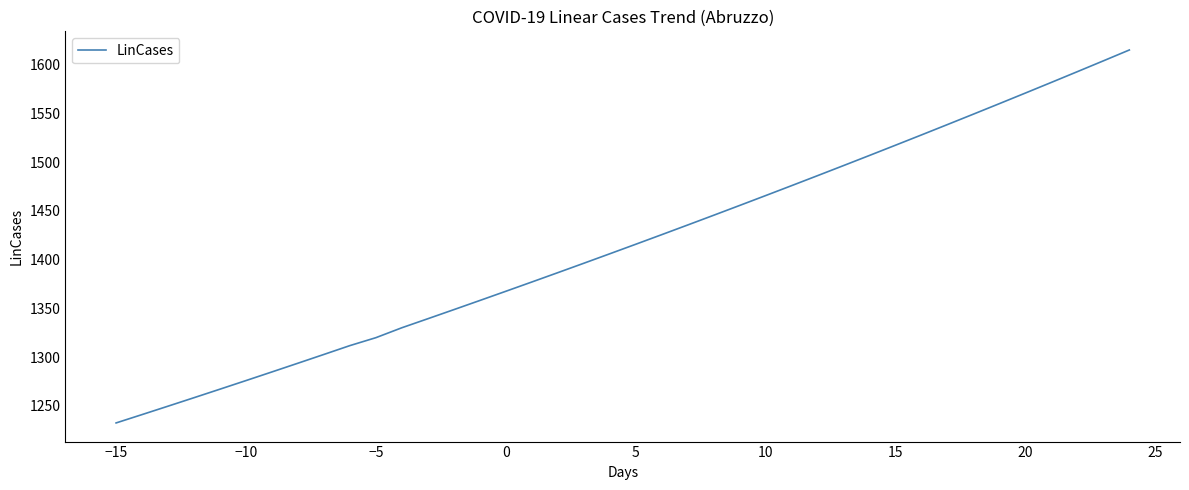

What is the smallest value displayed?

1232.5